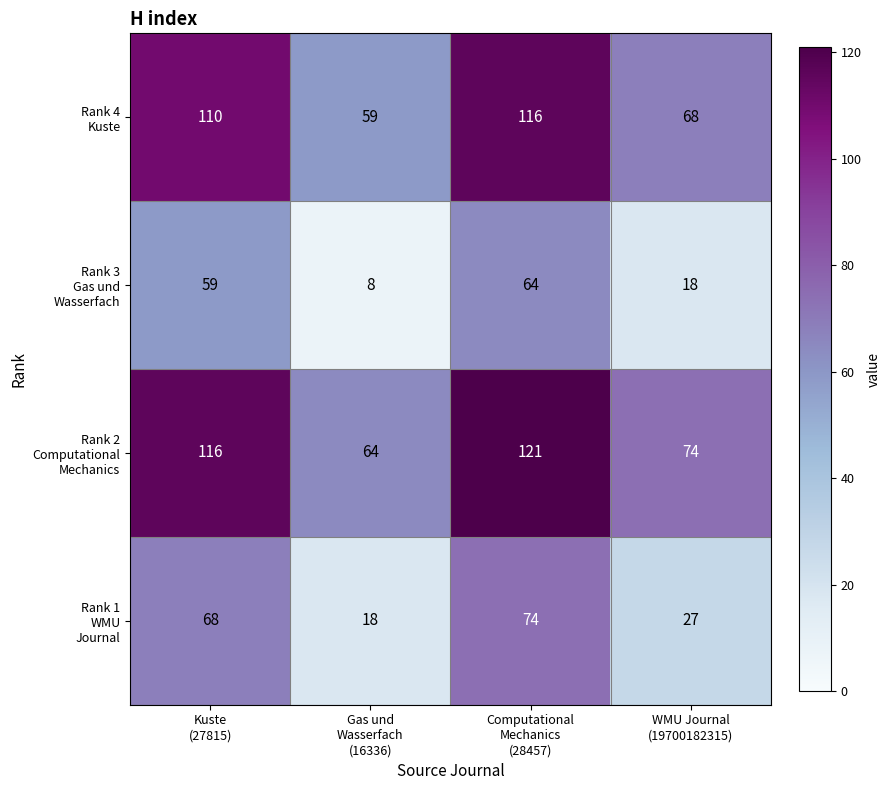

What is the greatest value displayed?

121